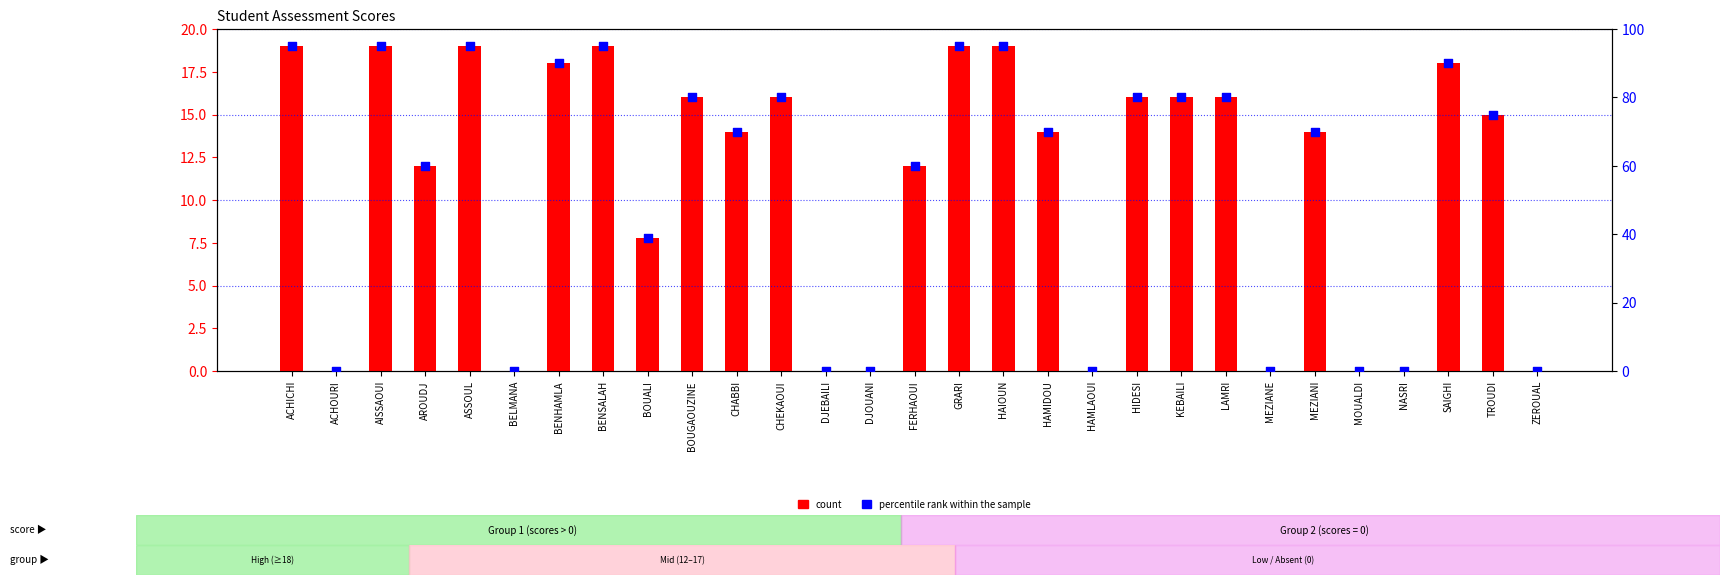

At which category is the sum across all series the highest?

ACHICHI